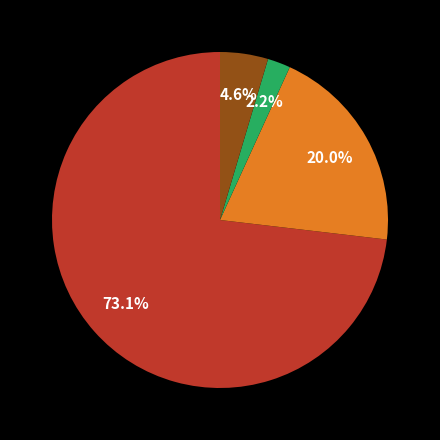

Is there any slice that represents more than half of the pie?

Yes